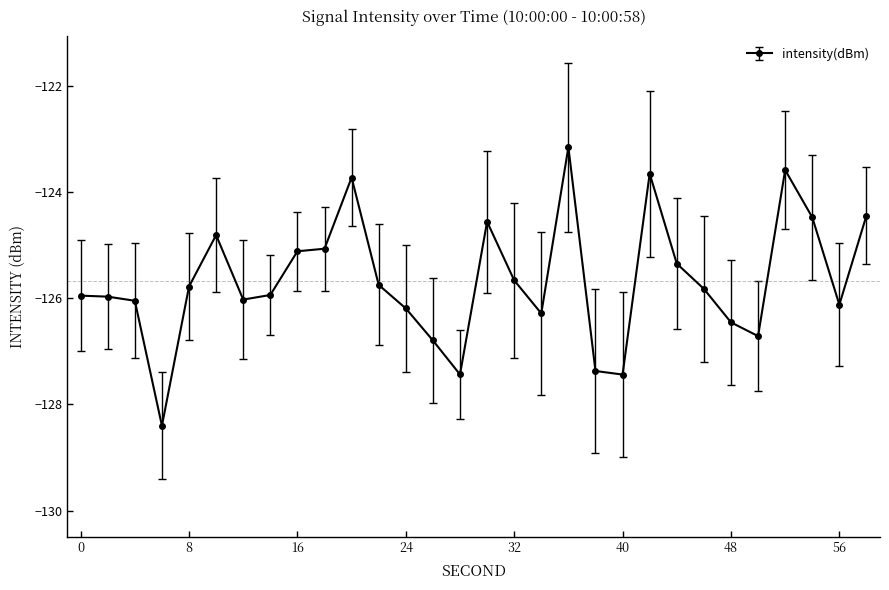

What is the value of the 8th point from the left?

-125.9